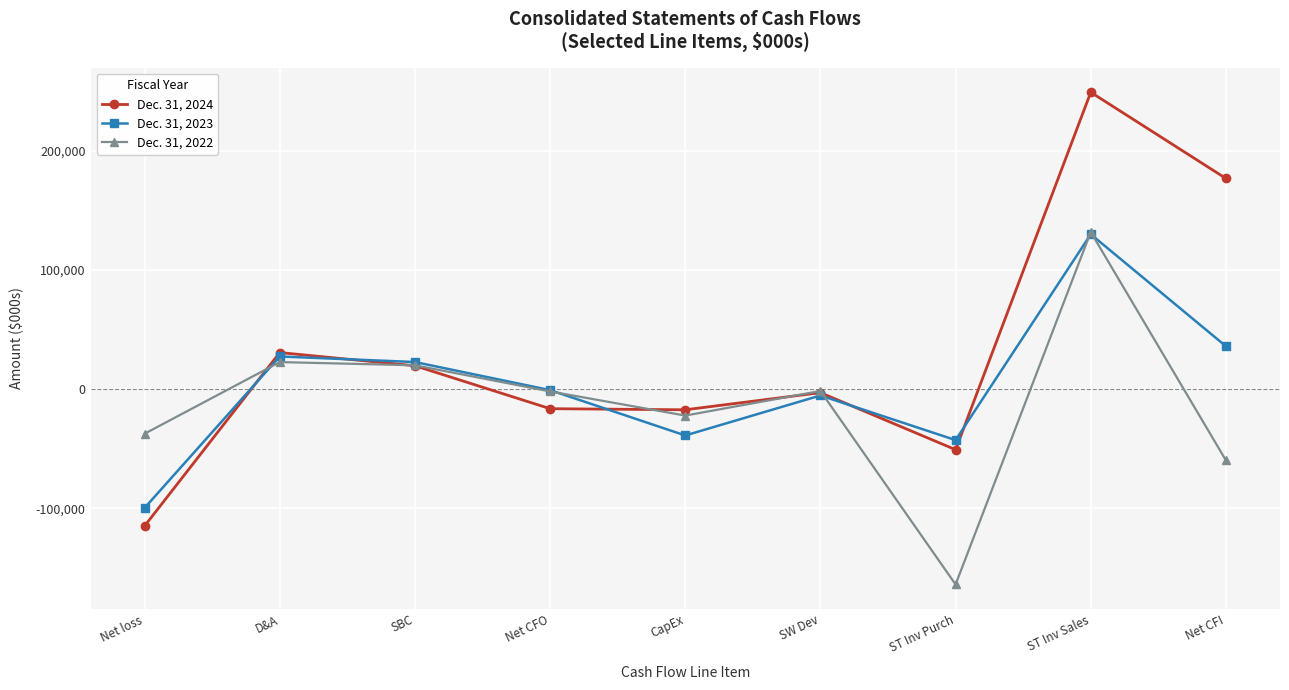

Which category has the lowest value in the Dec. 31, 2022 series?

ST Inv Purch